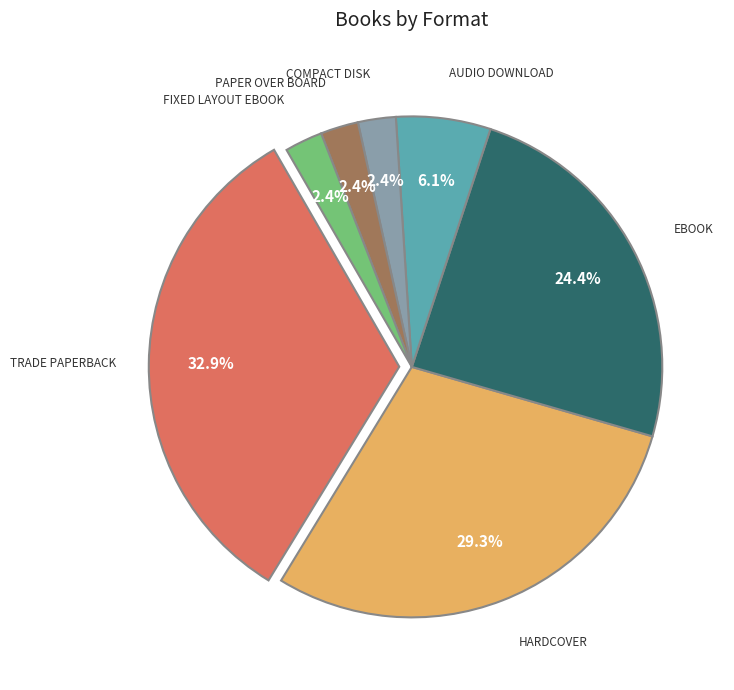

Does any single category account for the majority?

No